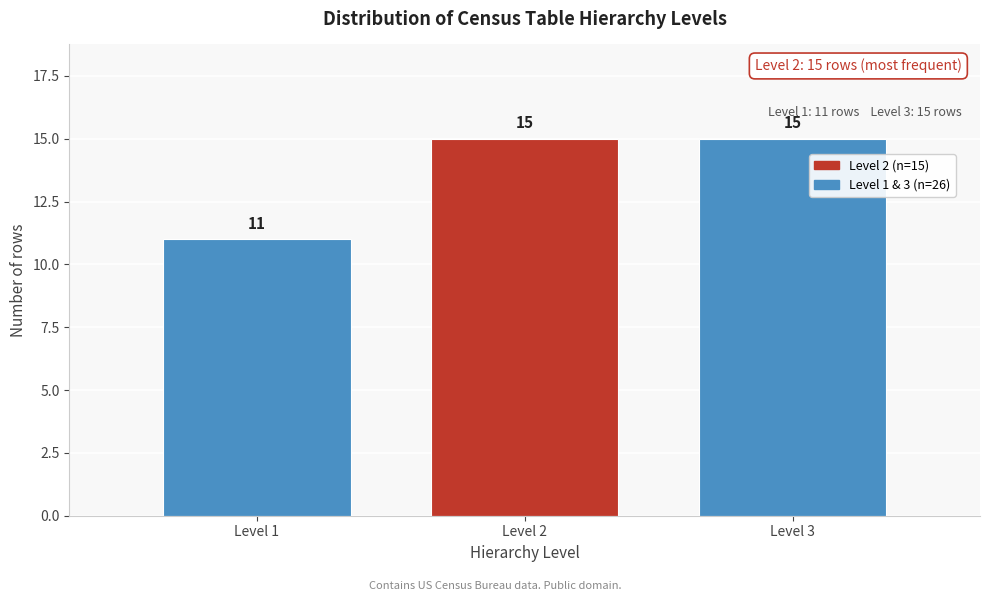

Reading right to left, what are all the values shown in this chart?

Level 3=15	Level 2=15	Level 1=11